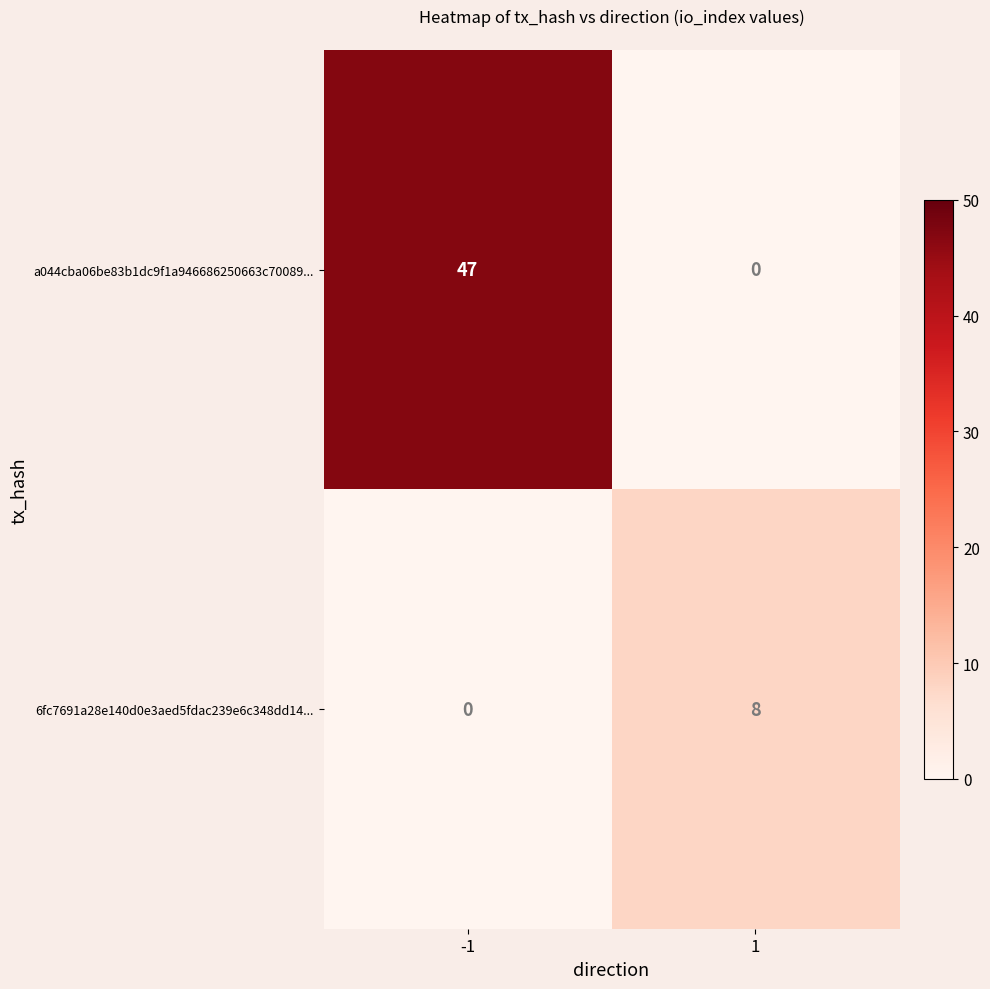

How many series are shown in this chart?

2